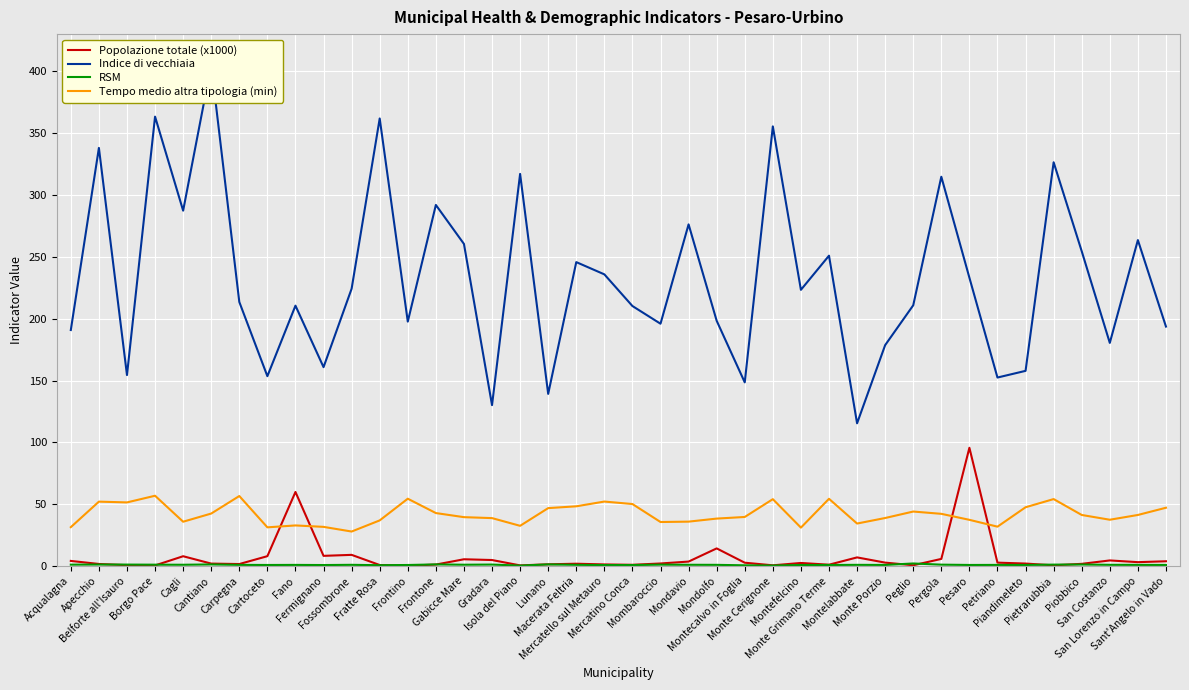

The Indice di vecchiaia series shows 111.0 at Sant'Angelo in Vado. True or false?

False